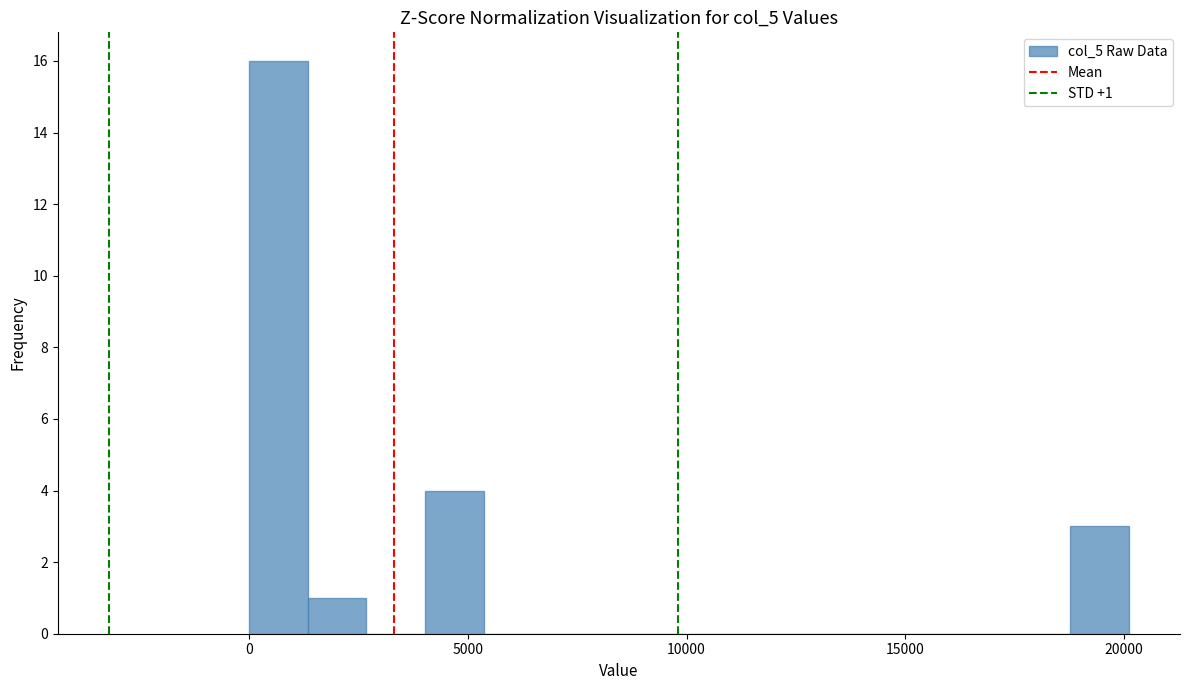

Around what value on the x-axis is the tallest bar? Give the approximate position of its centre, as read against the axis.

500